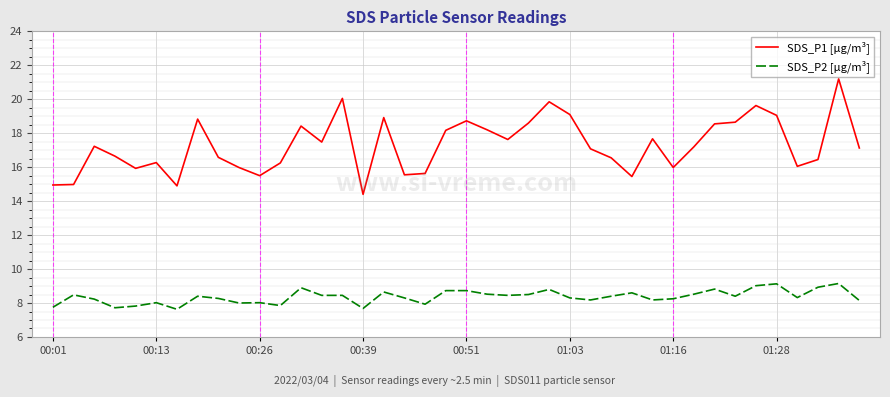

True or false: SDS_P1 [µg/m³] and SDS_P2 [µg/m³] intersect in this chart.

False